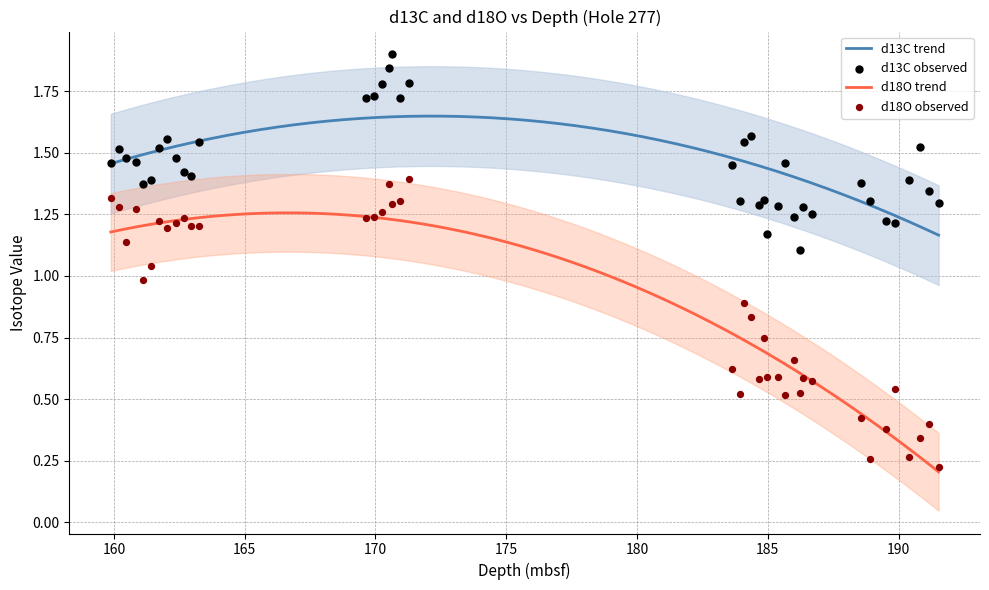

Is the value of d13C at 37 greater than the value of d18O at 37?

Yes